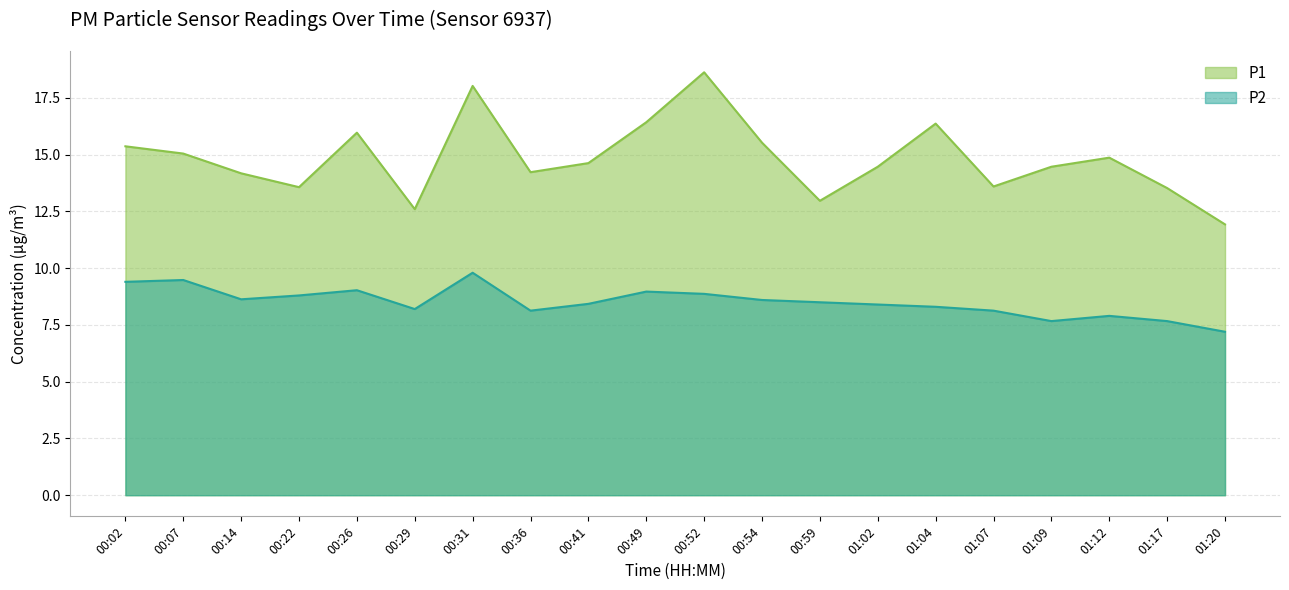

The P2 series shows 13.3 at 00:41. True or false?

False